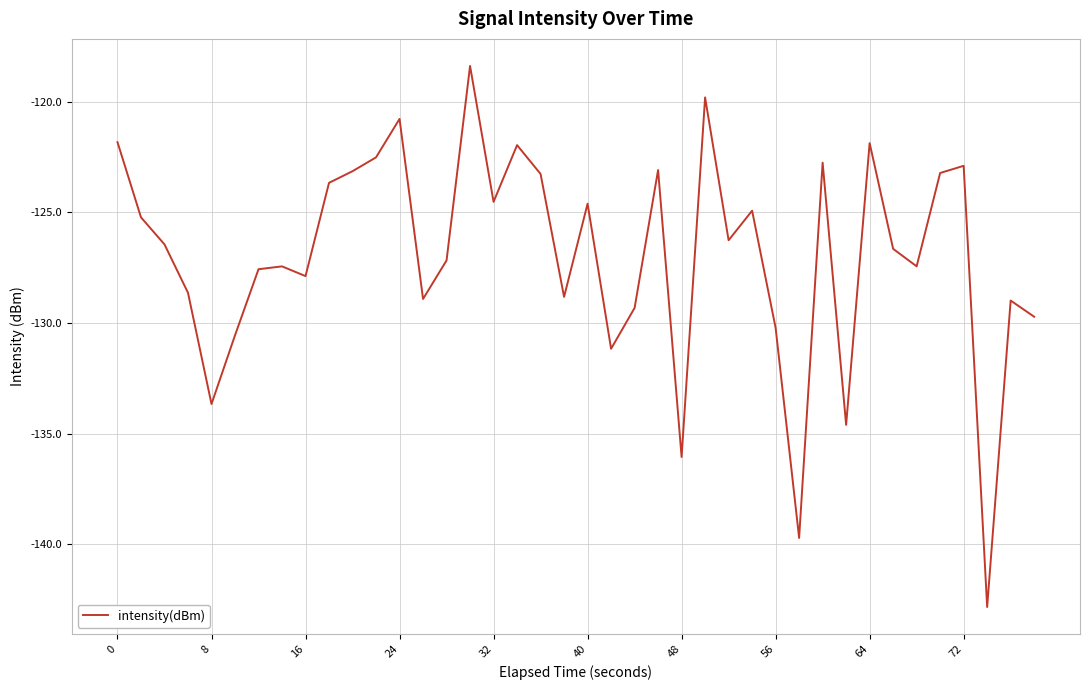

What is the difference between the maximum and minimum values?

24.5